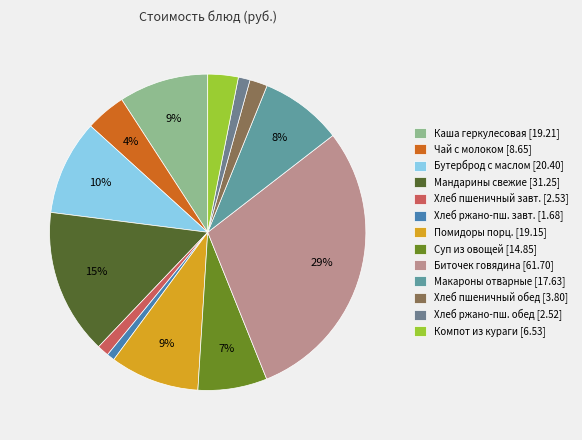

Which category has the smallest portion of the pie?

Хлеб ржано-пшеничный (завтрак)